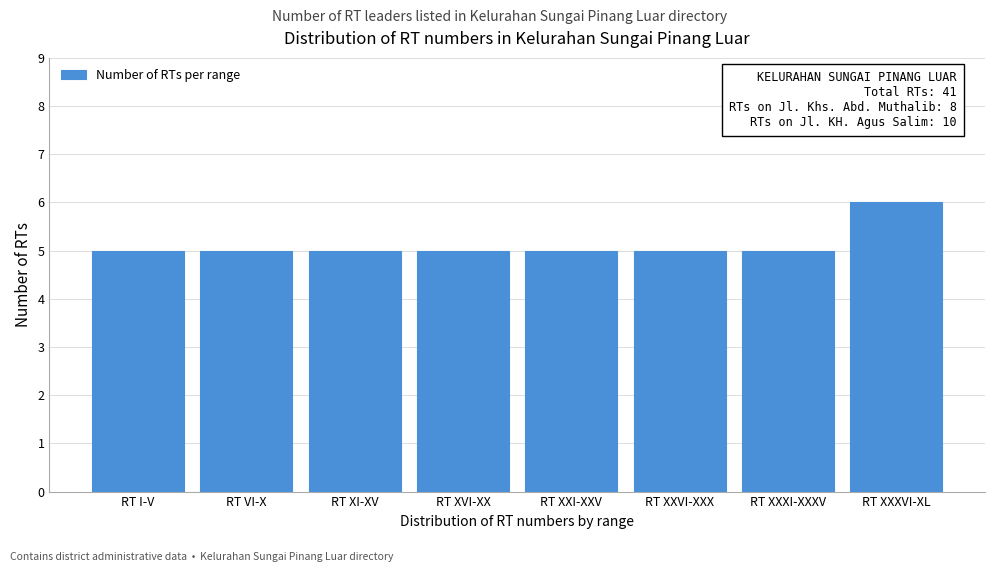

Reading right to left, transcribe all the data shown in this chart.

RT XXXVI-XL=6	RT XXXI-XXXV=5	RT XXVI-XXX=5	RT XXI-XXV=5	RT XVI-XX=5	RT XI-XV=5	RT VI-X=5	RT I-V=5